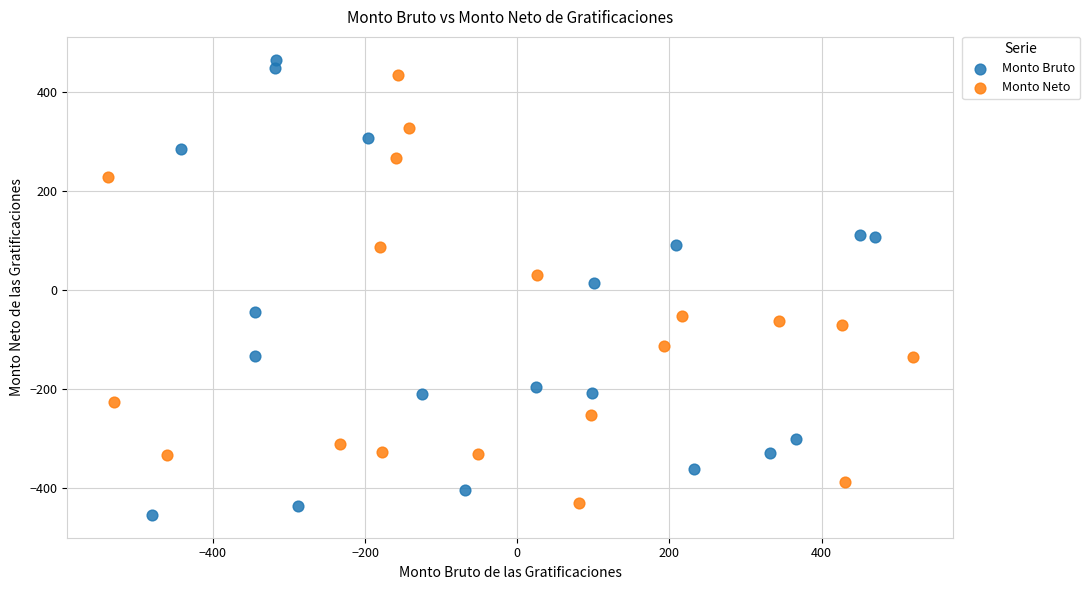

Which series has the largest Y range (max minus min)?

Monto Bruto